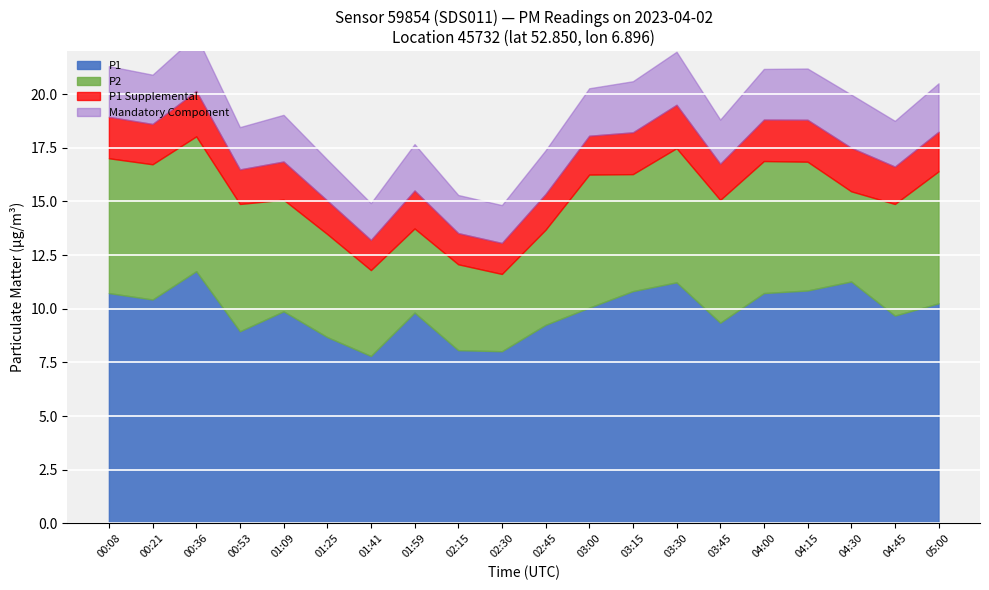

True or false: P2 and P1 cross at least once.

False